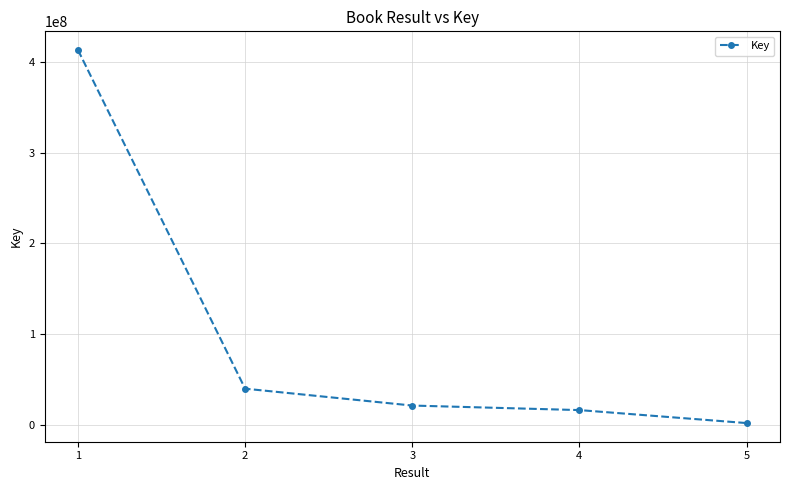

What value does the data have at 1, to the nearest 10?

413256850